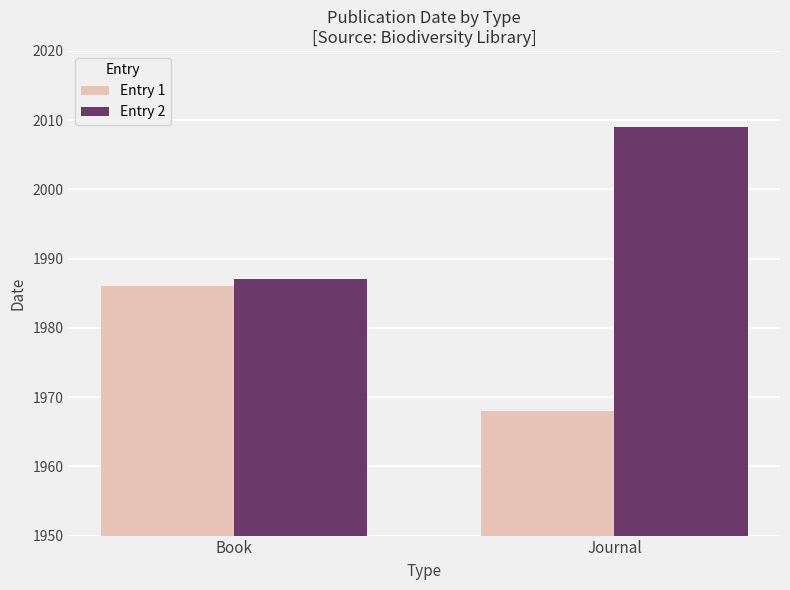

At Journal, list the series in order from largest to smallest.

Entry 2, Entry 1